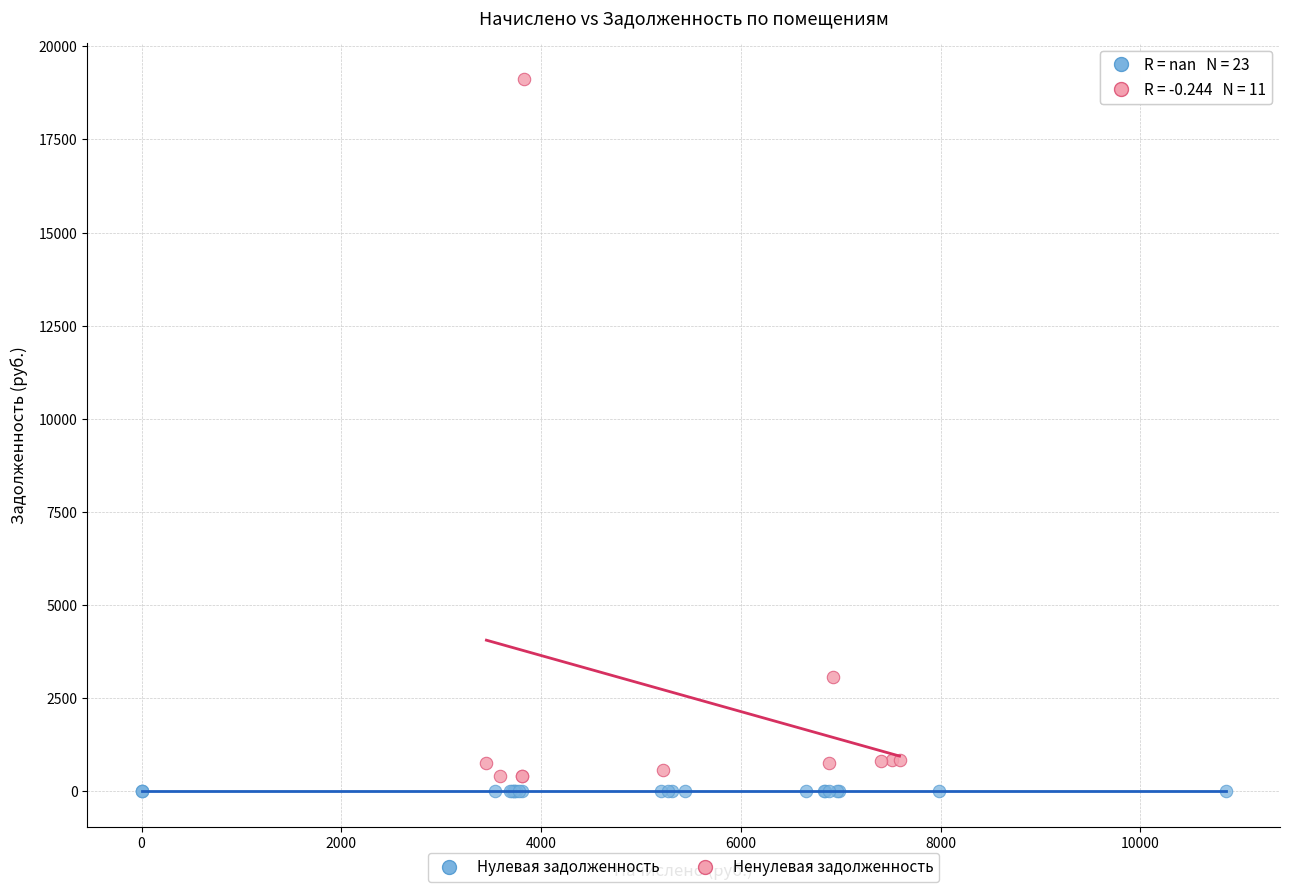

Which series contains the highest Y value?

Ненулевая задолженность